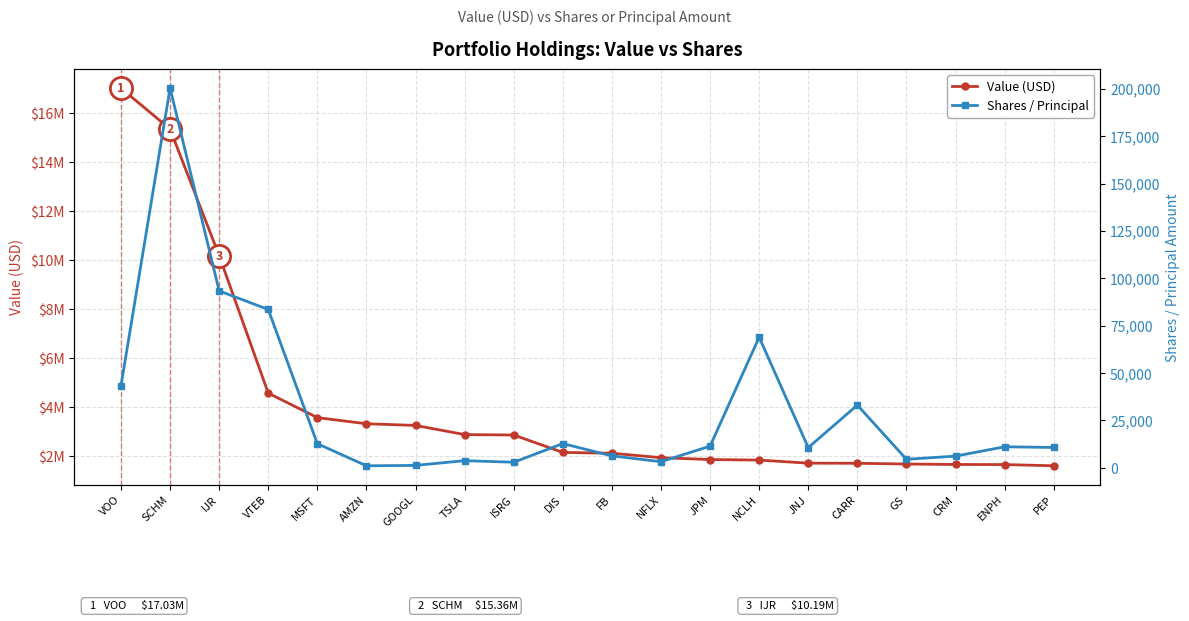

Where does the Shares / Principal series first go above 11048?

VOO